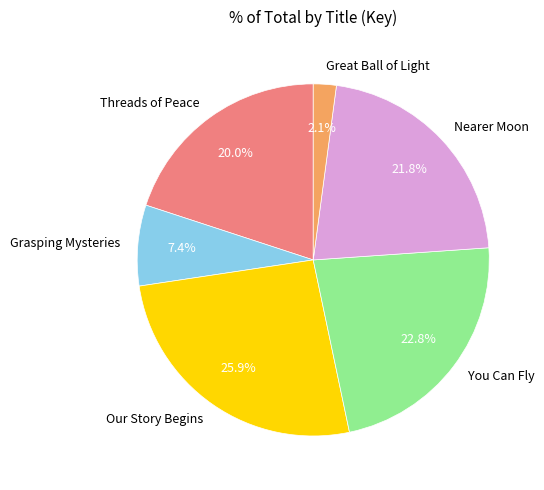

Does Grasping Mysteries represent more than half of the total?

No